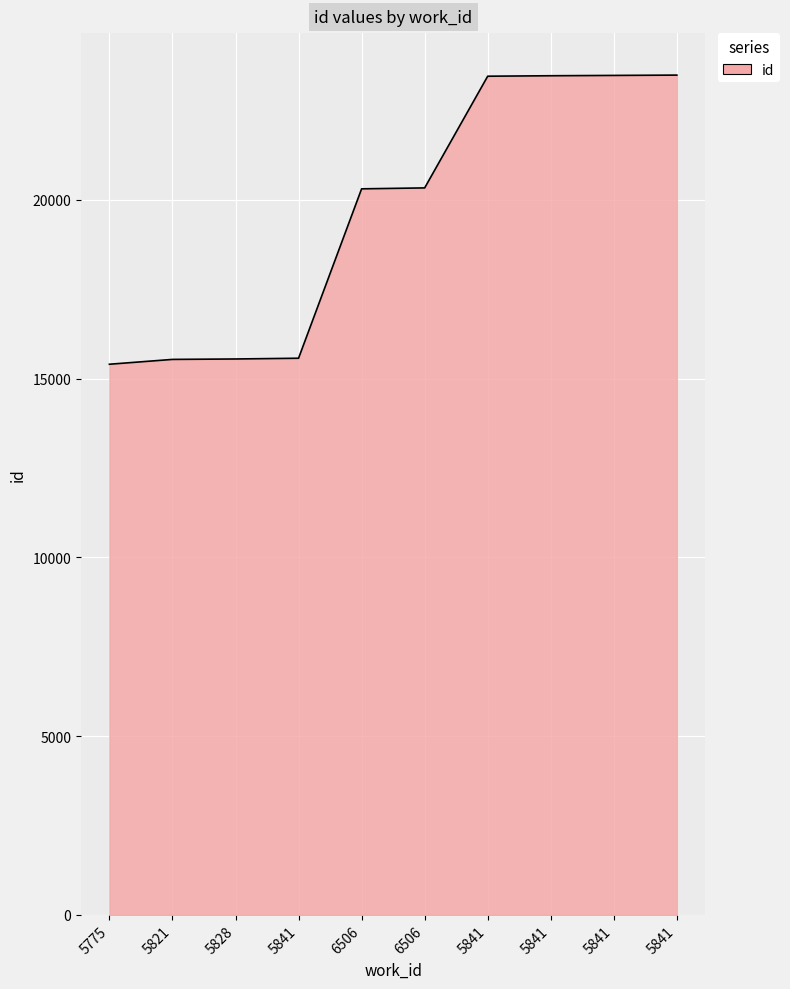

Is this an area chart (filled region under the line)?

Yes